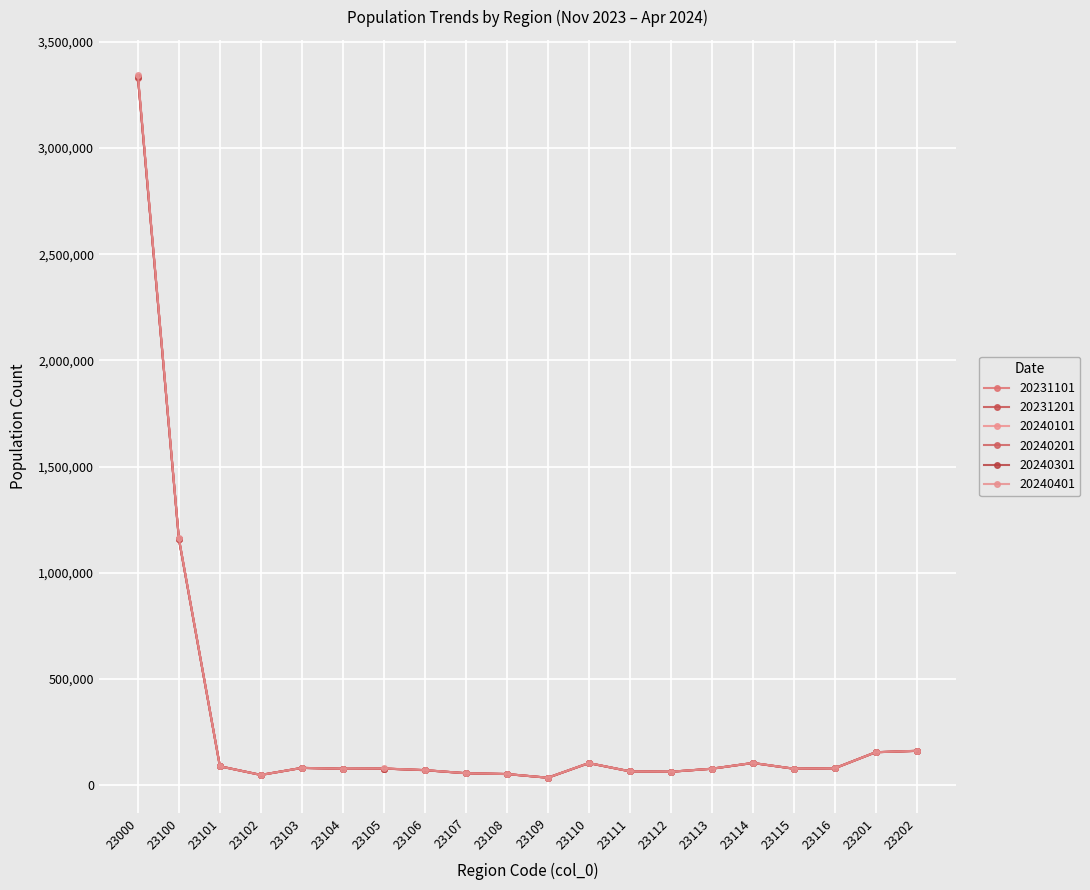

Does the chart have visible grid lines?

Yes